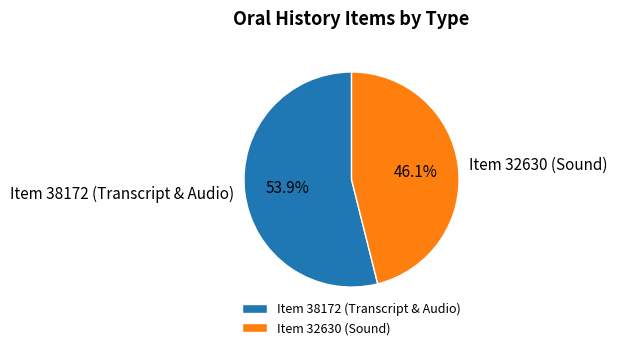

How many segments does this pie chart have?

2